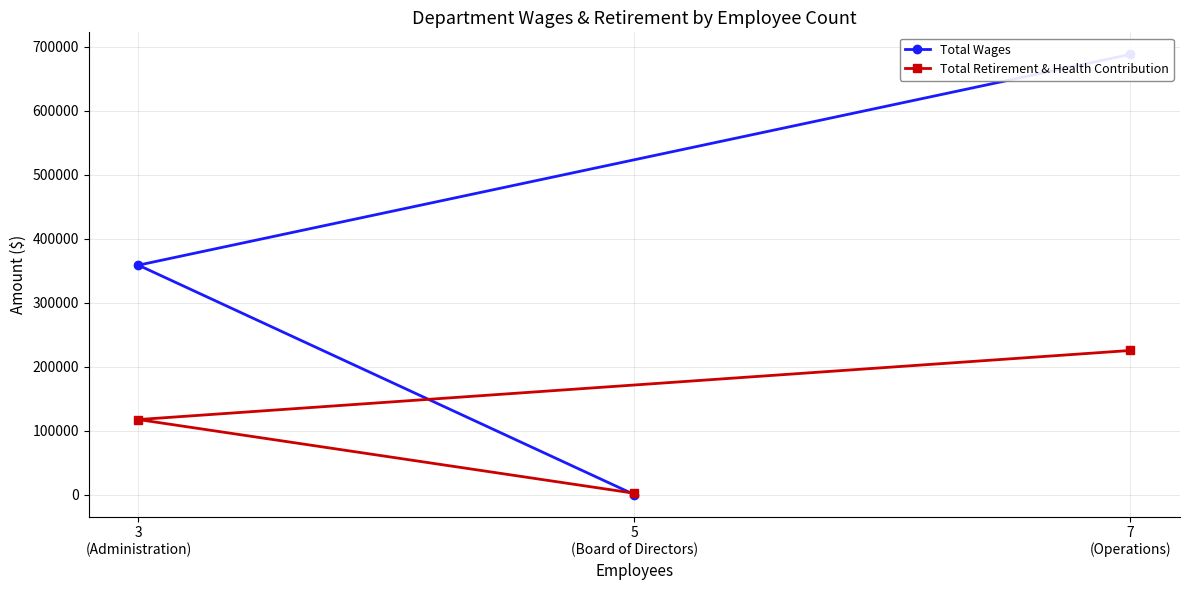

At which category is the sum across all series the highest?

7
(Operations)